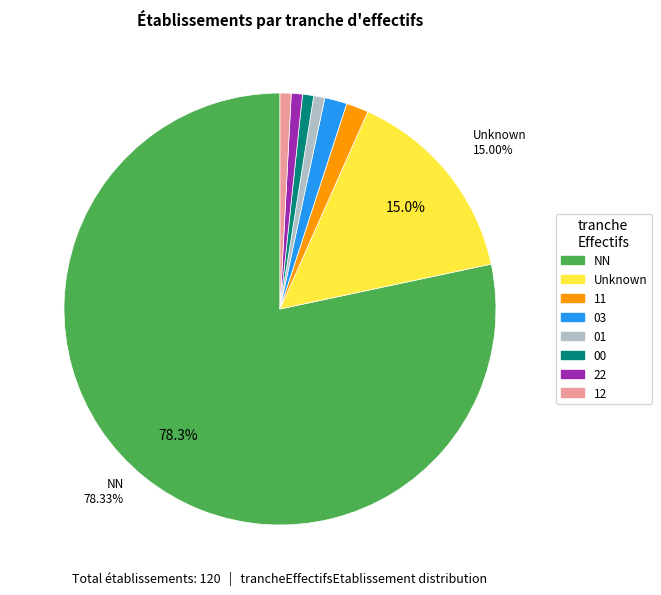

Is there any slice that represents more than half of the pie?

Yes